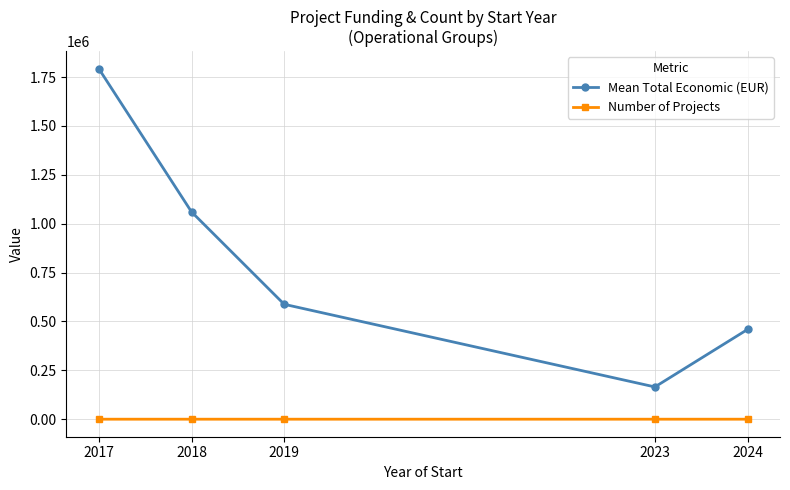

Does the chart have visible grid lines?

Yes